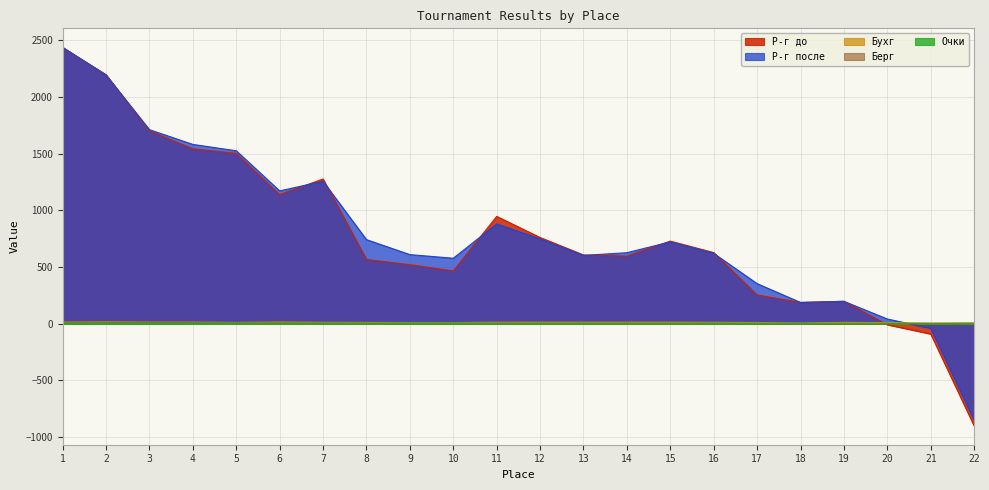

Which category has the lowest value in the Бухг series?

18